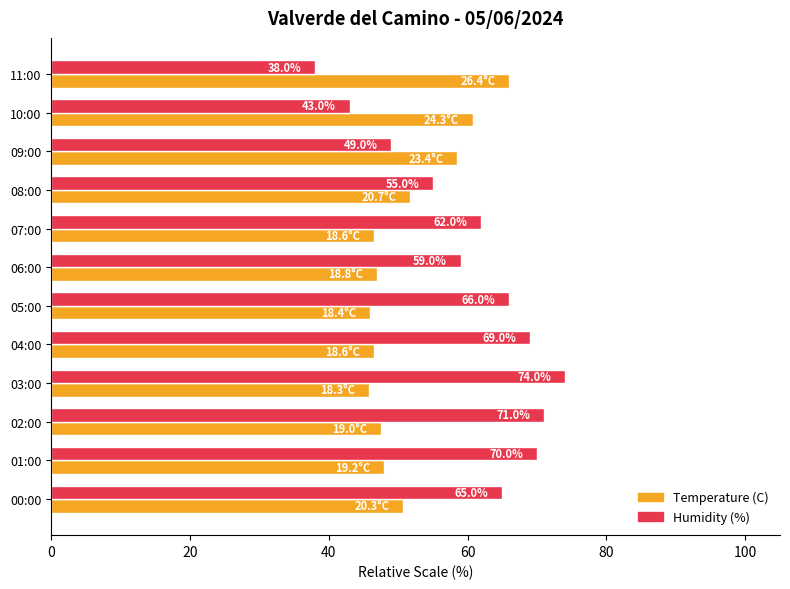

Is the value of Humidity (%) at 10:00 greater than the value of Temperature (C) at 11:00?

No